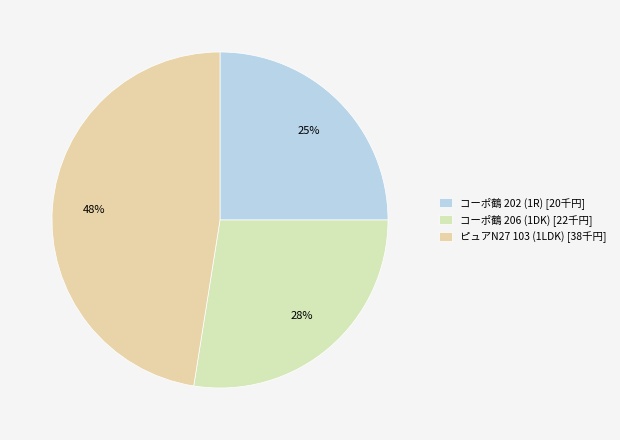

Combined, what portion of the pie is ピュアN27 103 (1LDK) and コーポ鶴 202 (1R)?

72.5%